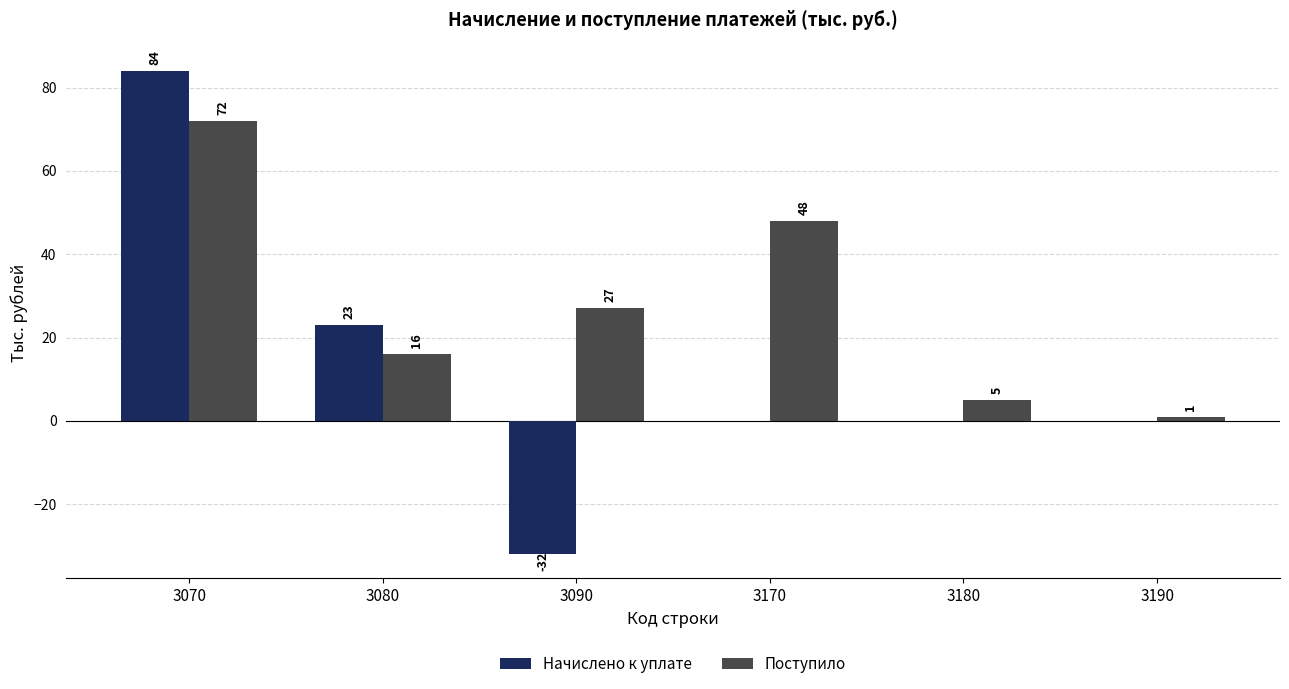

What is the spread (max minus min) of values at 3080?

7